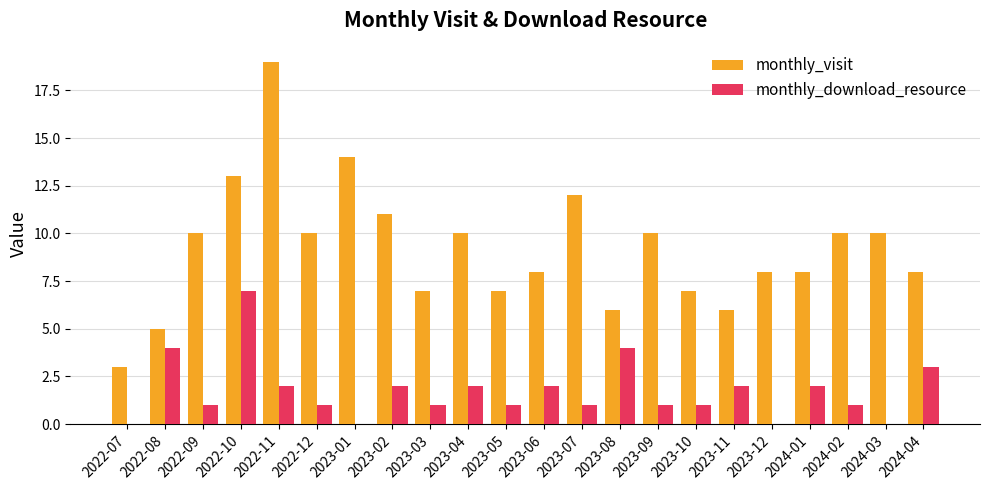

Reading left to right, list all the values displayed in this chart.

monthly_visit: 3	5	10	13	19	10	14	11	7	10	7	8	12	6	10	7	6	8	8	10	10	8
monthly_download_resource: 0	4	1	7	2	1	0	2	1	2	1	2	1	4	1	1	2	0	2	1	0	3